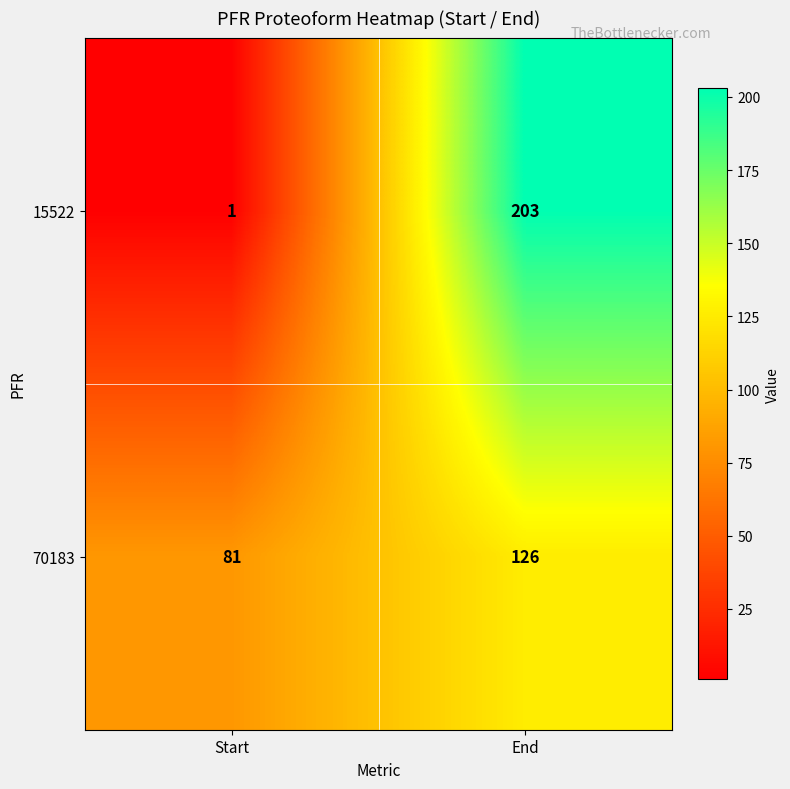

Rank the series at Start from highest to lowest value.

70183, 15522